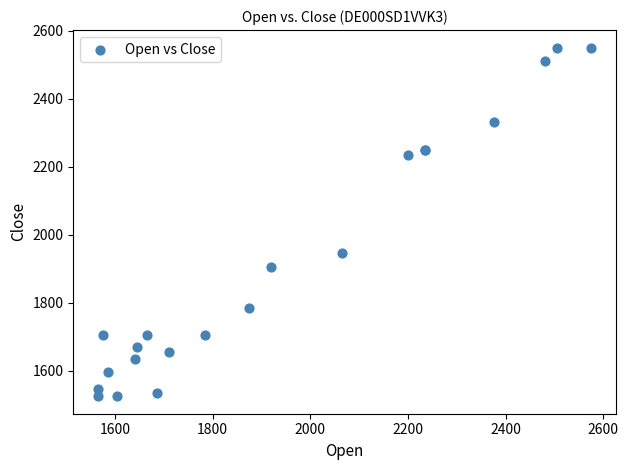

What Y value in the scatter plot is closest to 2037?

1945